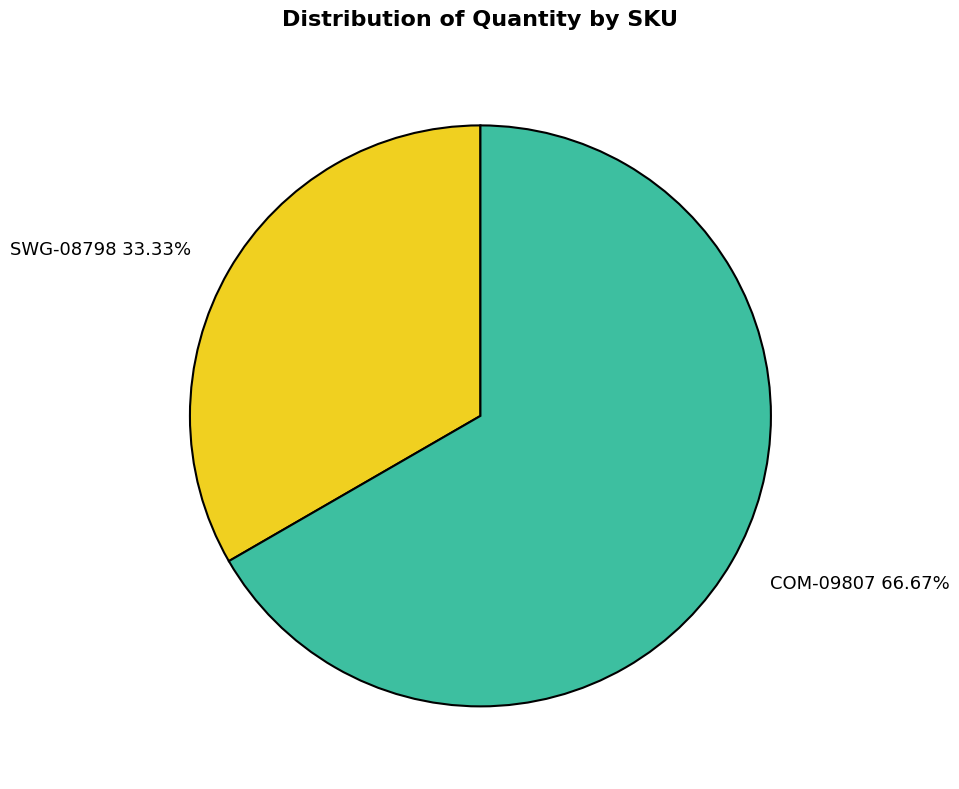

Rank the categories by value from lowest to highest.

SWG-08798, COM-09807